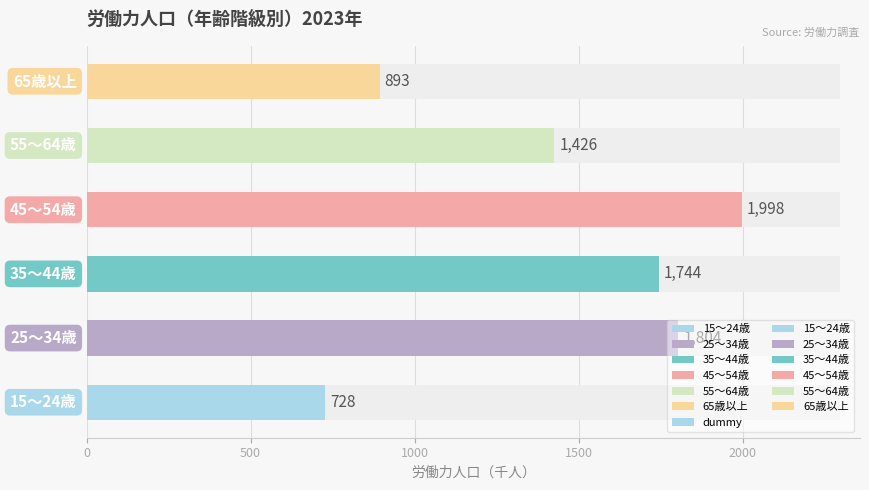

The value at 1500 is 613. True or false?

False